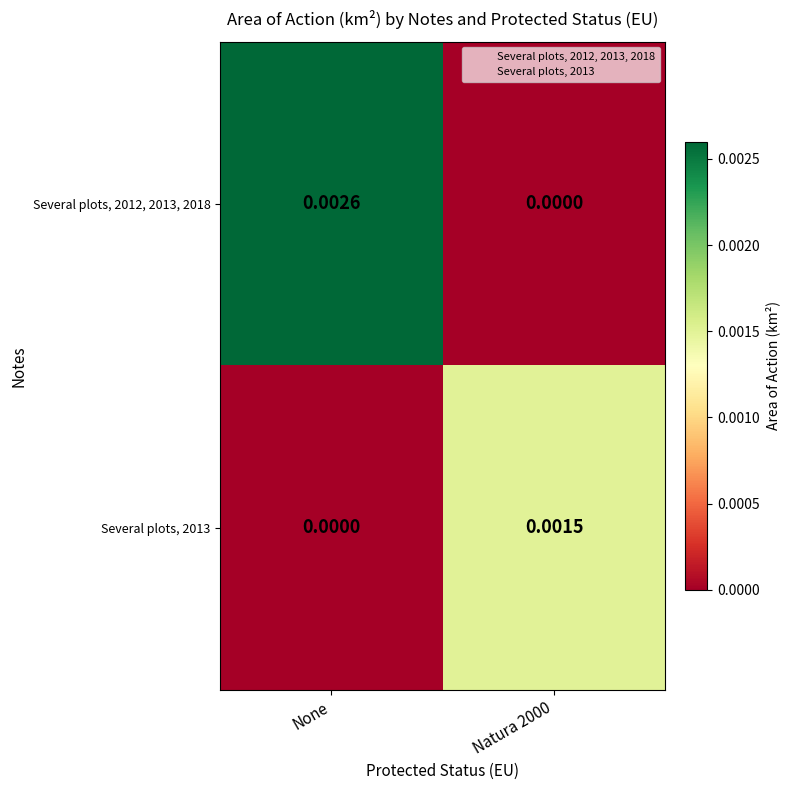

Is the value of Several plots, 2013 at Natura 2000 greater than the value of Several plots, 2012, 2013, 2018 at None?

No